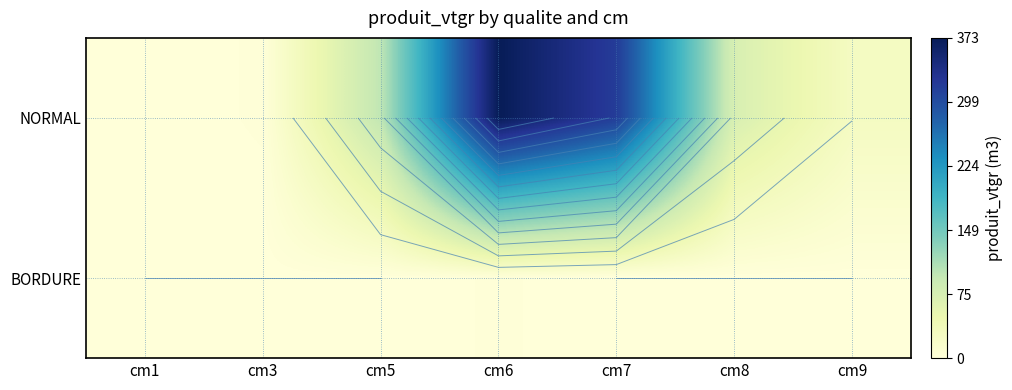

At which label is BORDURE closest to 0?

cm1